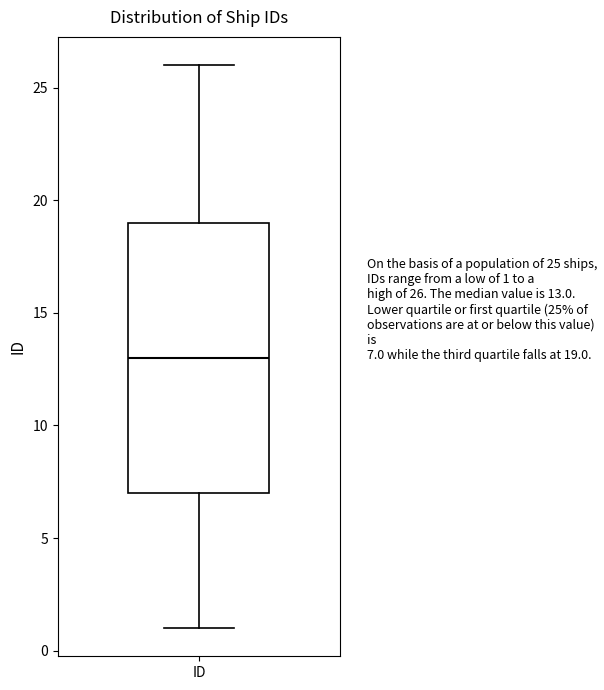

Read this box plot against the y-axis: the position of the median line, the range covered by the box, and the ends of both whiskers. The values are not printed on the chart, so give them approximately, as read against the axis.

median 13, box 7 to 19, whiskers 1 to 26